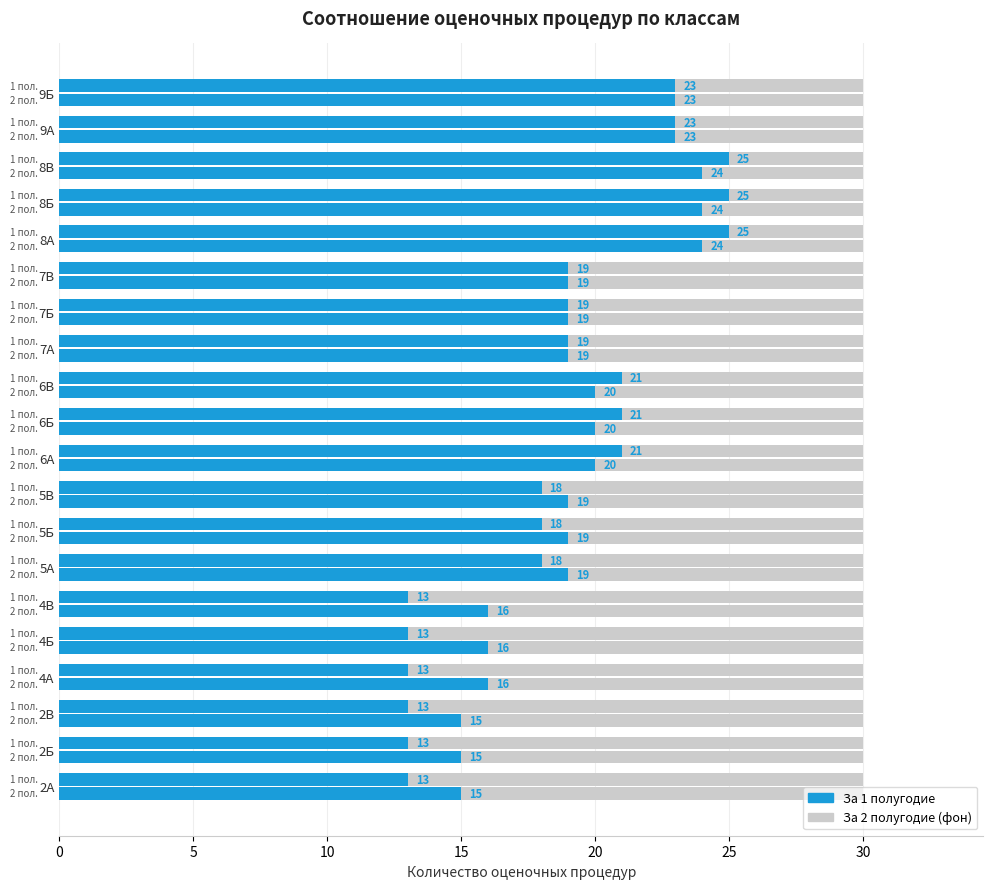

Between 7В and 9А, which is larger?

9А